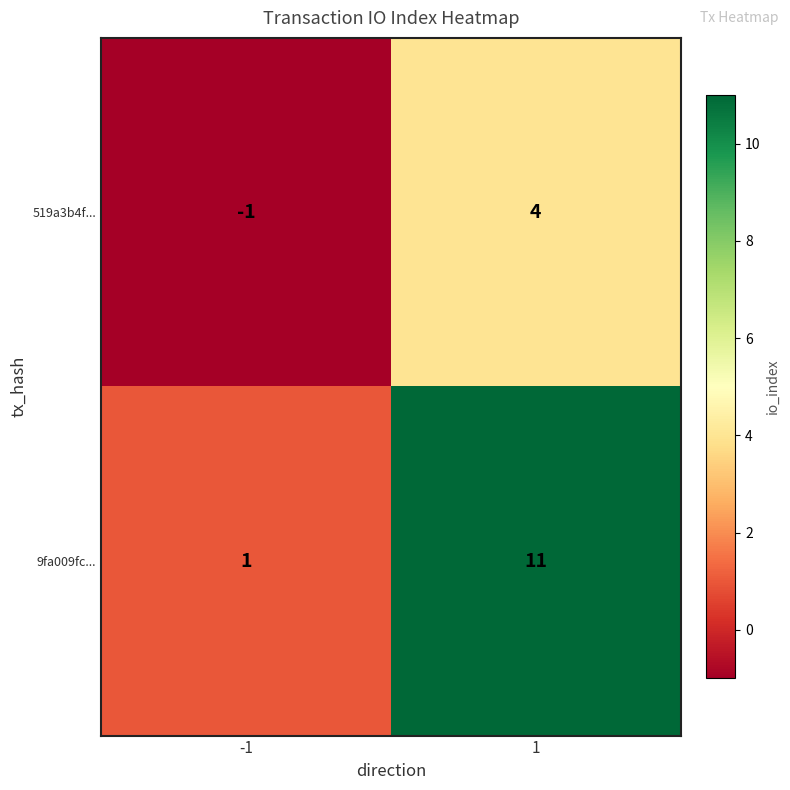

What is the spread (max minus min) of values at 1?

7